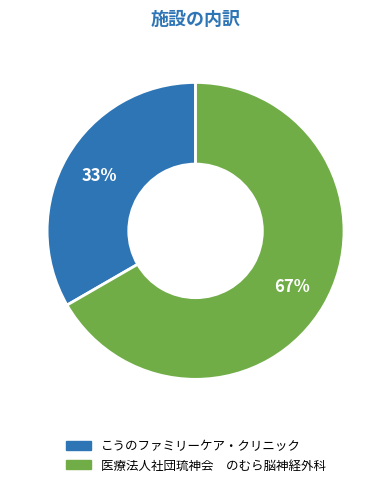

How many slices are in this pie chart?

2